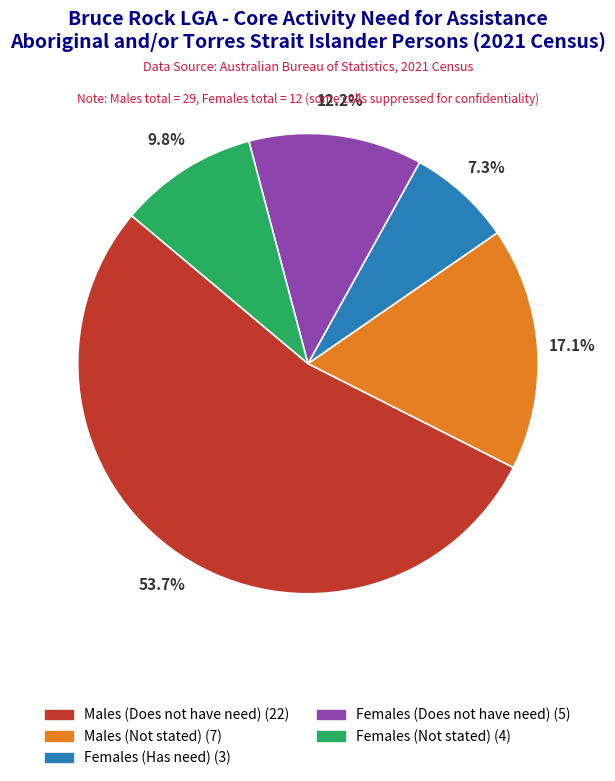

Does any single category account for the majority?

Yes